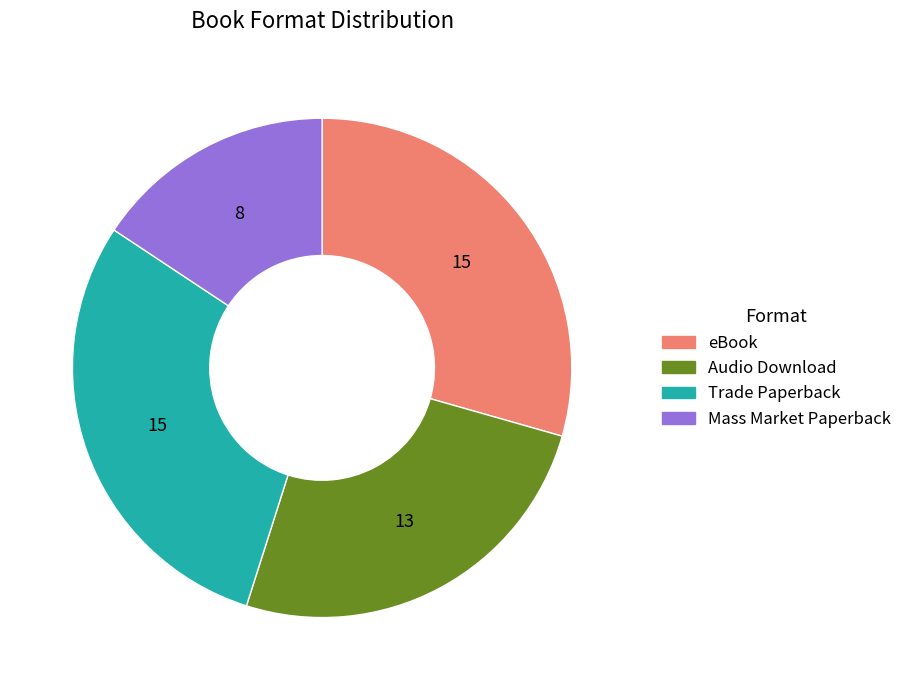

What is the ratio of the value at Mass Market Paperback to the value at eBook?

0.5